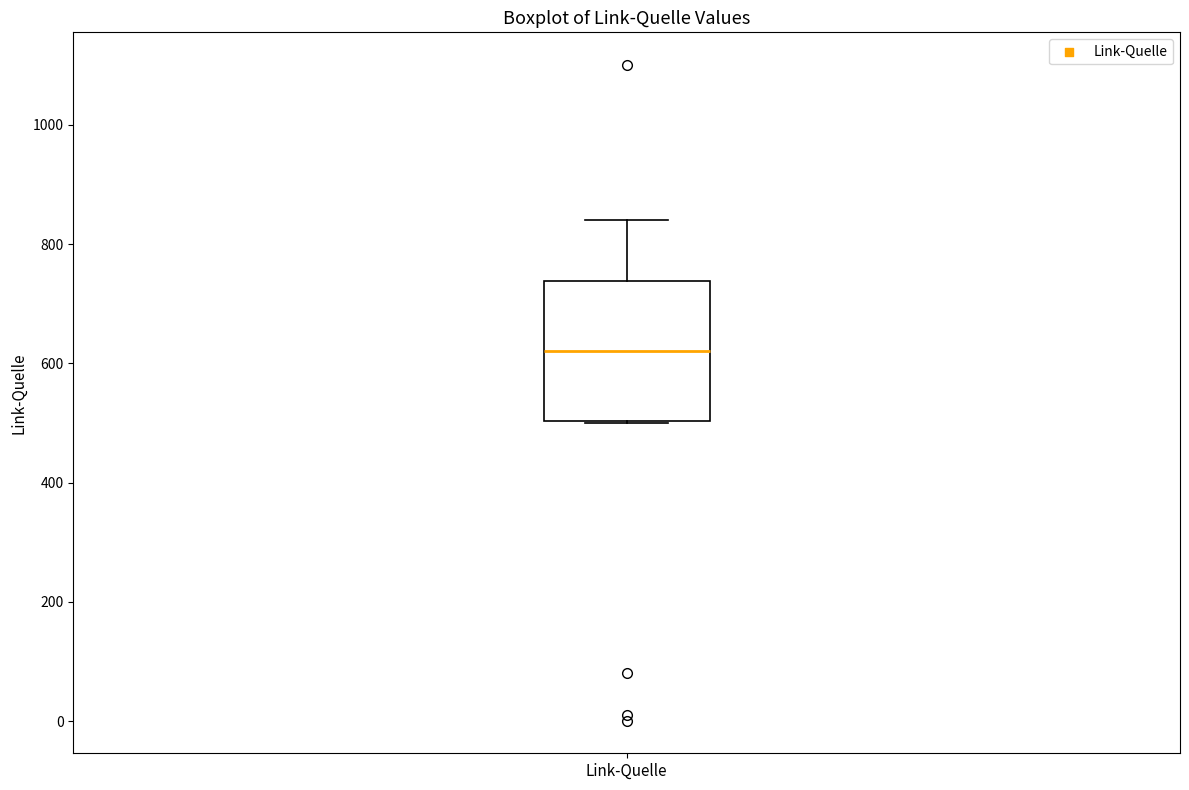

Read this box plot against the y-axis: the position of the median line, the range covered by the box, and the ends of both whiskers. The values are not printed on the chart, so give them approximately, as read against the axis.

median 620, box 500 to 740, whiskers 500 to 840